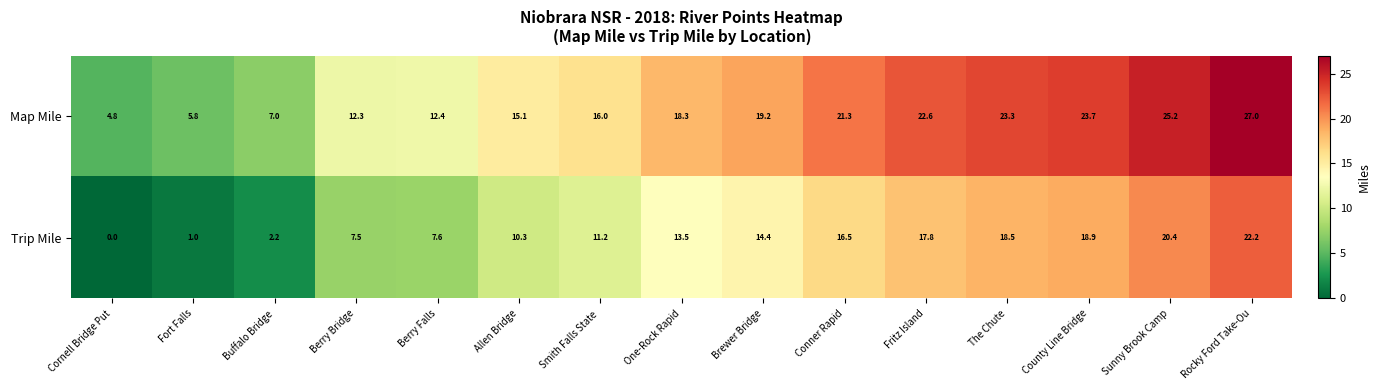

Rank the series by their average value, from highest to lowest.

Map Mile, Trip Mile